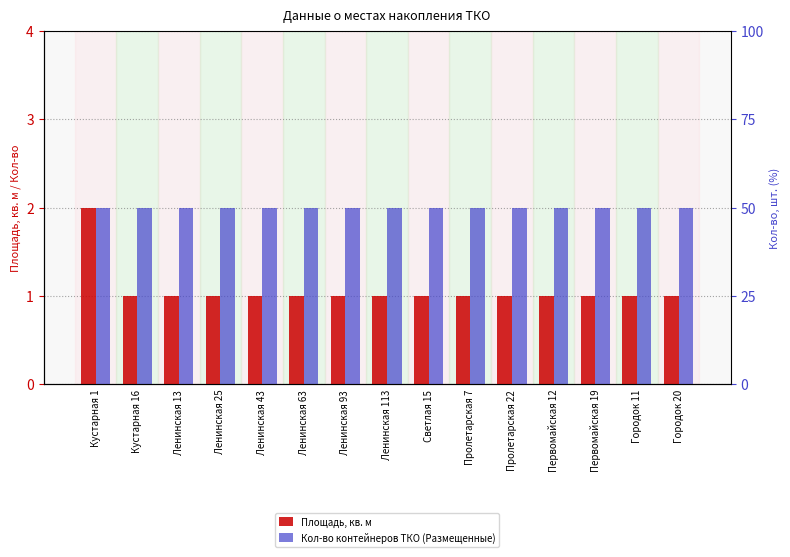

Rank the categories by Кол-во контейнеров ТКО (Размещенные) value from lowest to highest.

Кустарная 1, Кустарная 16, Ленинская 13, Ленинская 25, Ленинская 43, Ленинская 63, Ленинская 93, Ленинская 113, Светлая 15, Пролетарская 7, Пролетарская 22, Первомайская 12, Первомайская 19, Городок 11, Городок 20